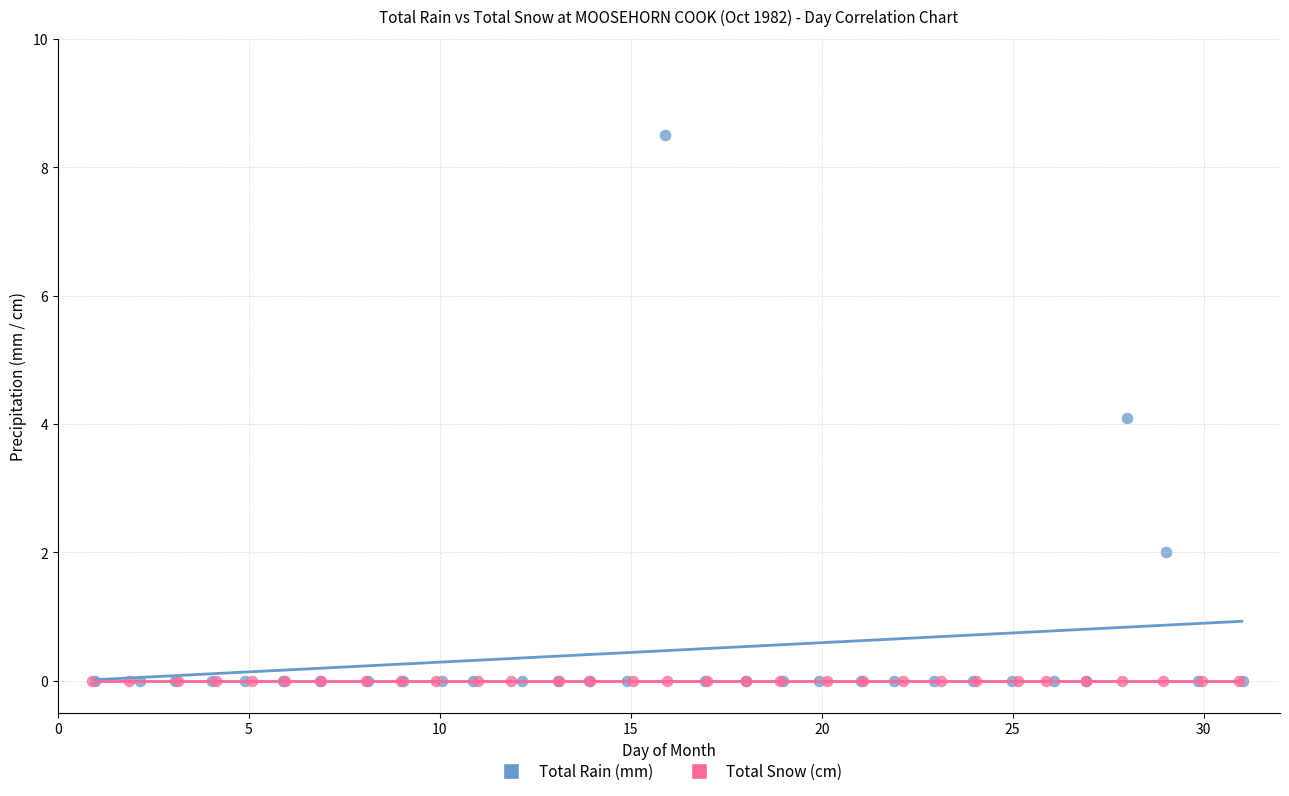

Which series reaches the maximum Y coordinate?

Total Rain (mm)